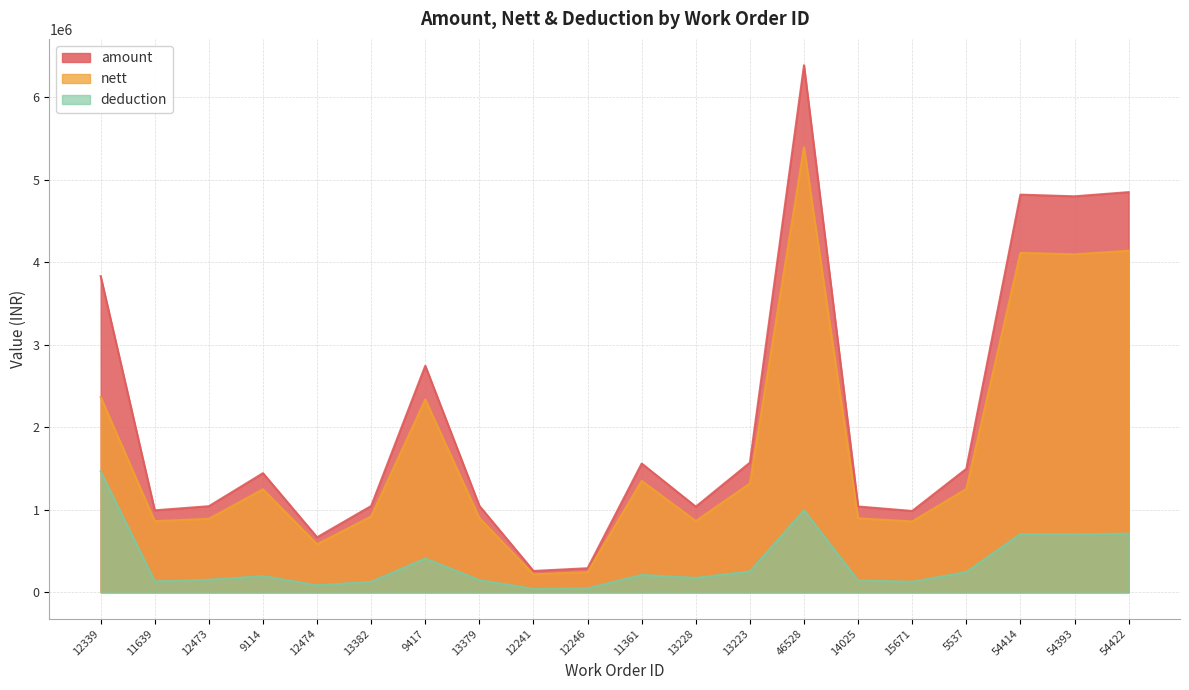

At which label is deduction closest to 753033?

54422